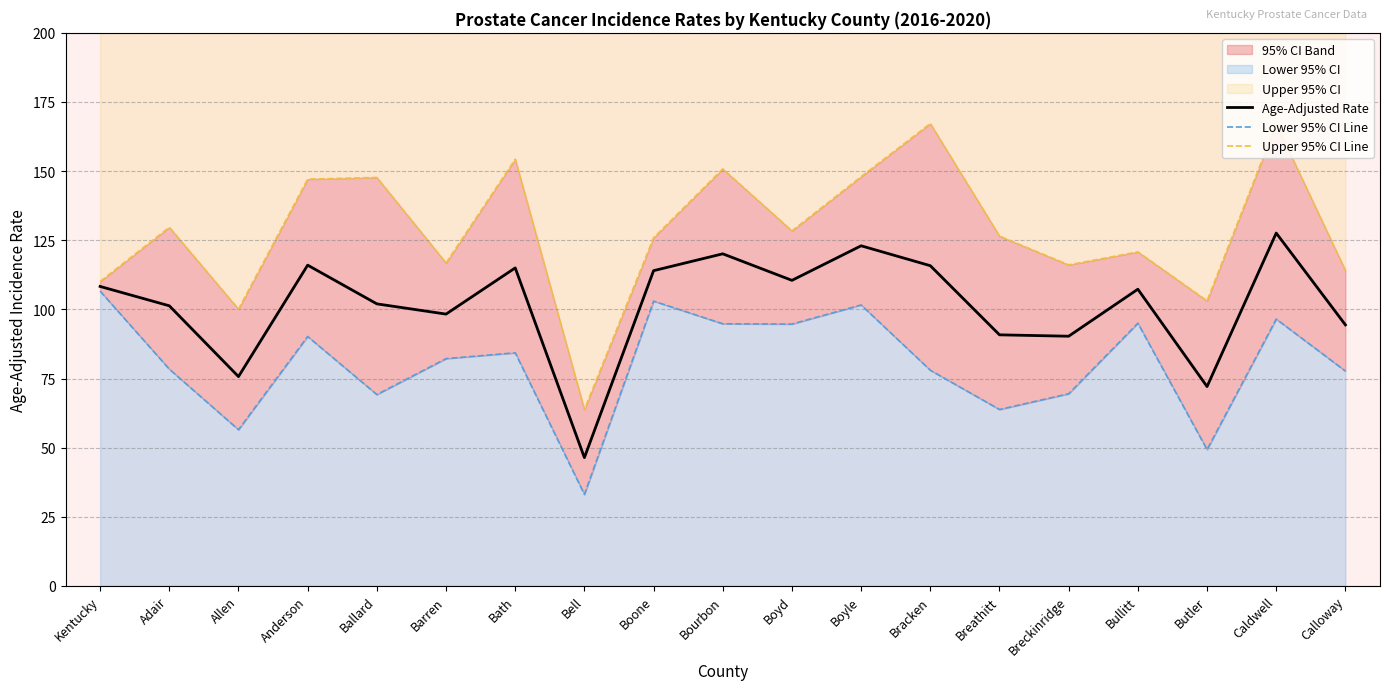

What is the difference between the maximum and minimum values in the Age-Adjusted Rate series?

81.2